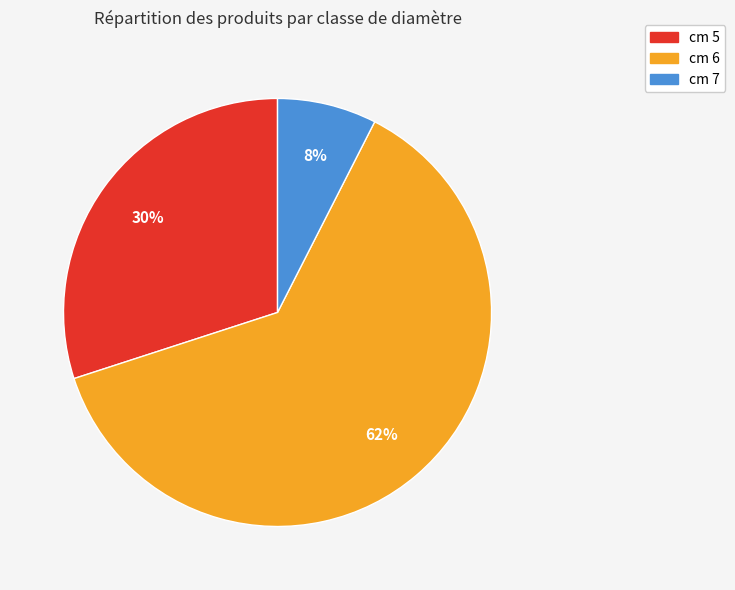

What percentage is the cm 5 slice, to the nearest percent?

30%